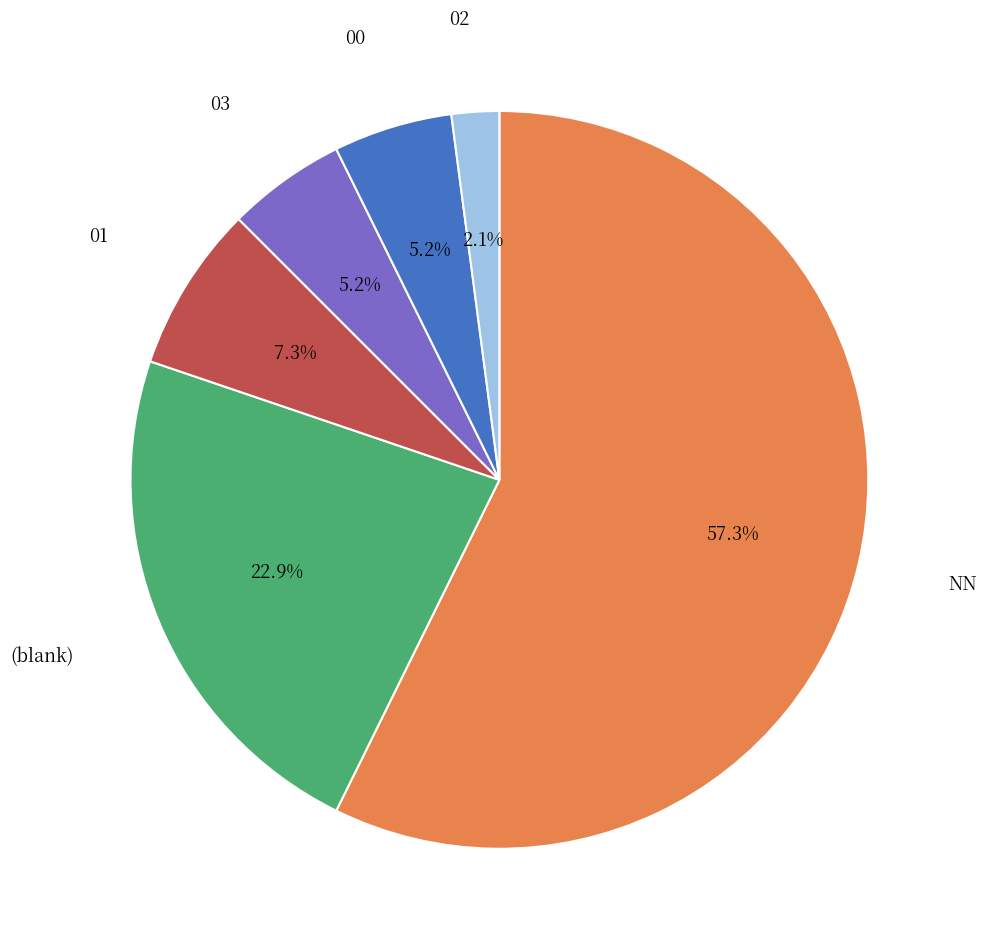

Between 02 and NN, which is larger?

NN